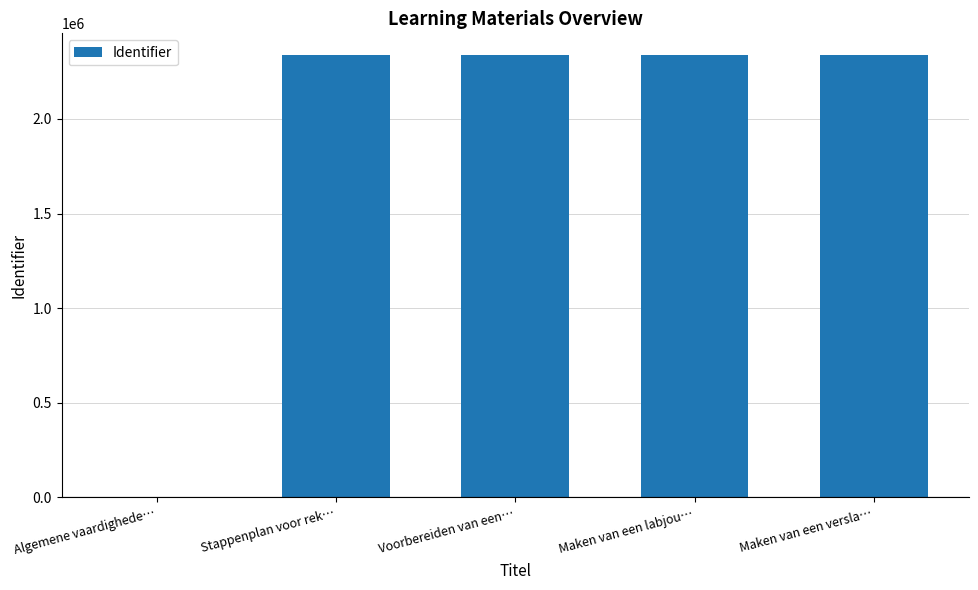

What is the greatest value displayed?

2335600